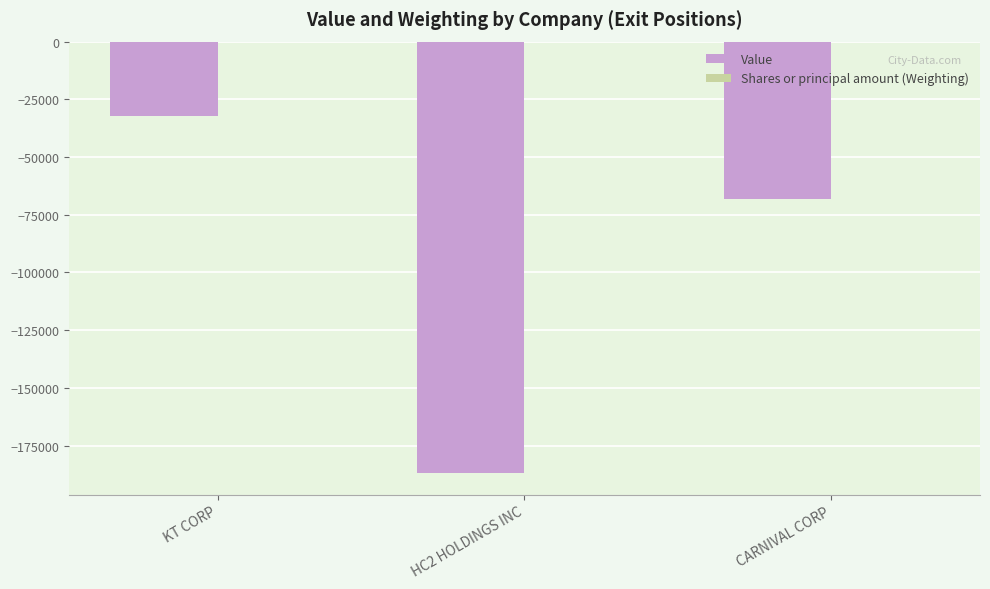

At which category is the sum across all series the highest?

KT CORP